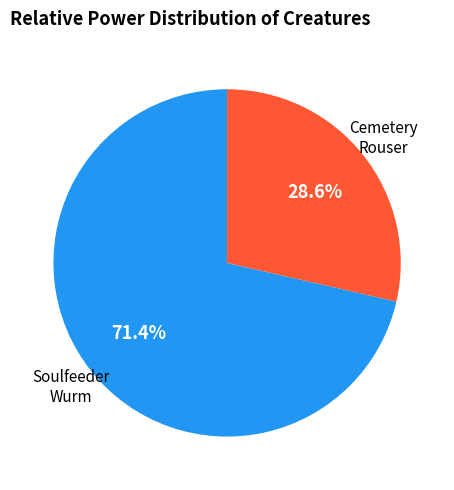

Which has a higher value, Cemetery Rouser or Soulfeeder Wurm?

Soulfeeder Wurm